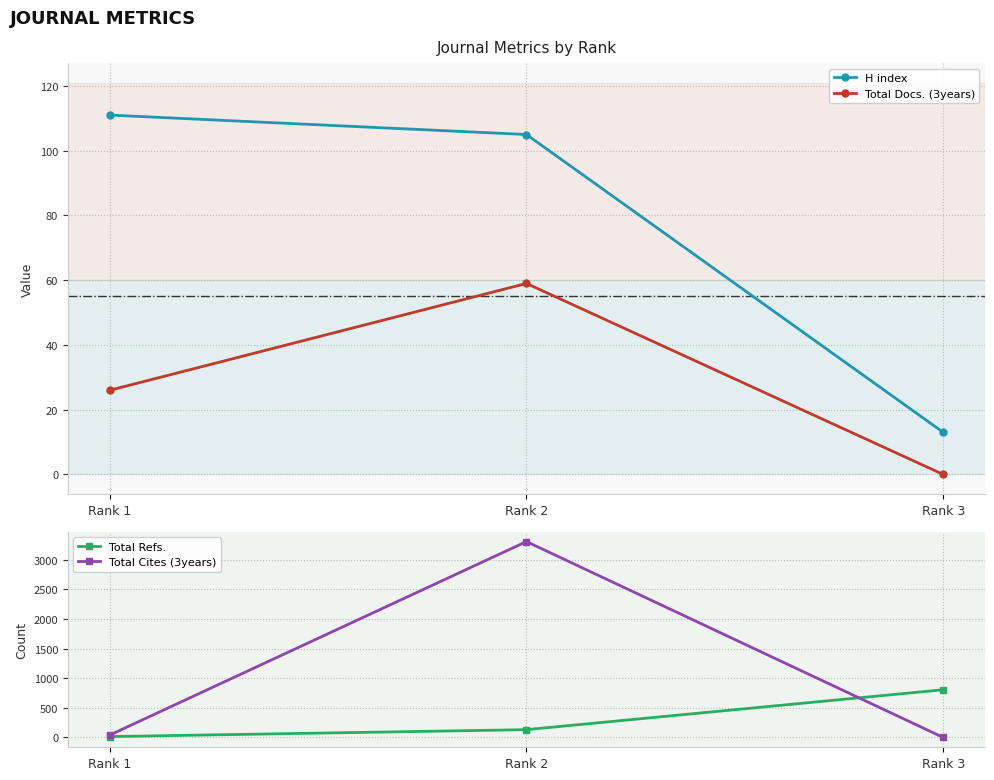

What is the greatest value displayed?

3303